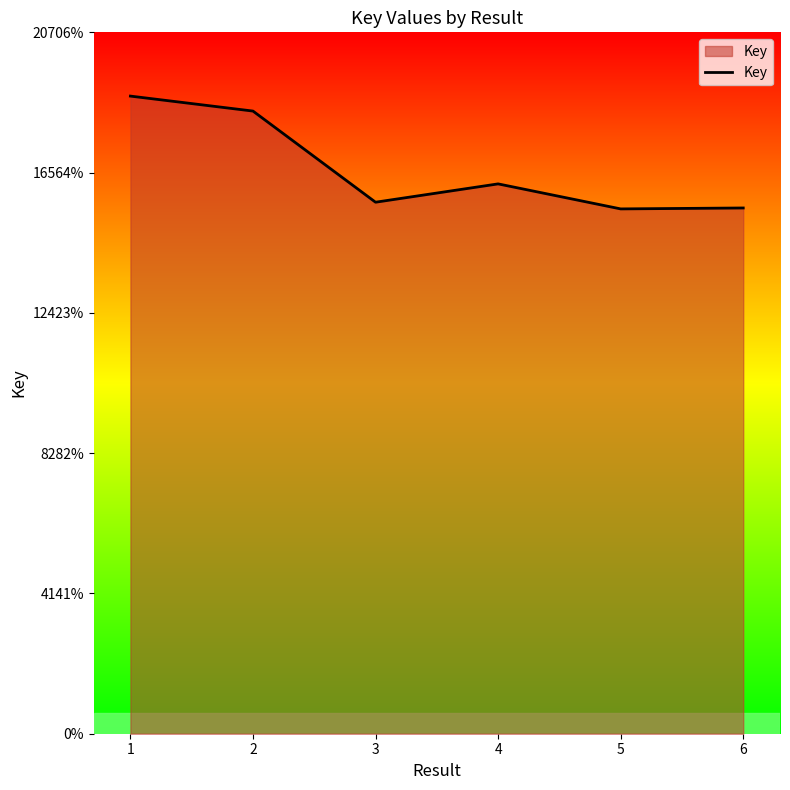

Is this an area chart (filled region under the line)?

Yes